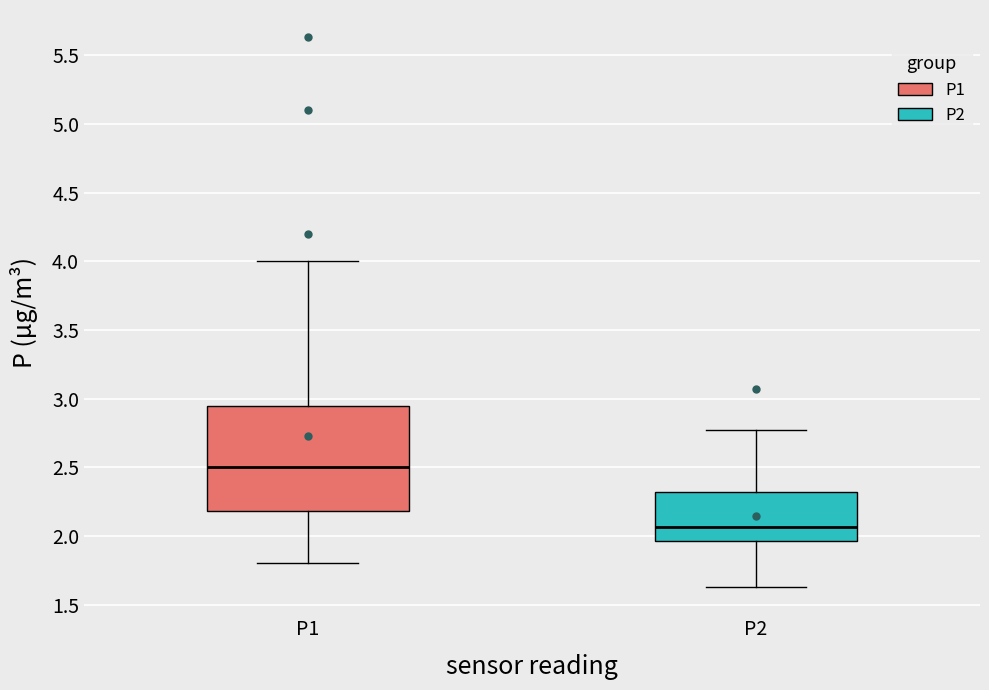

Which box's median line is the lowest?

P2